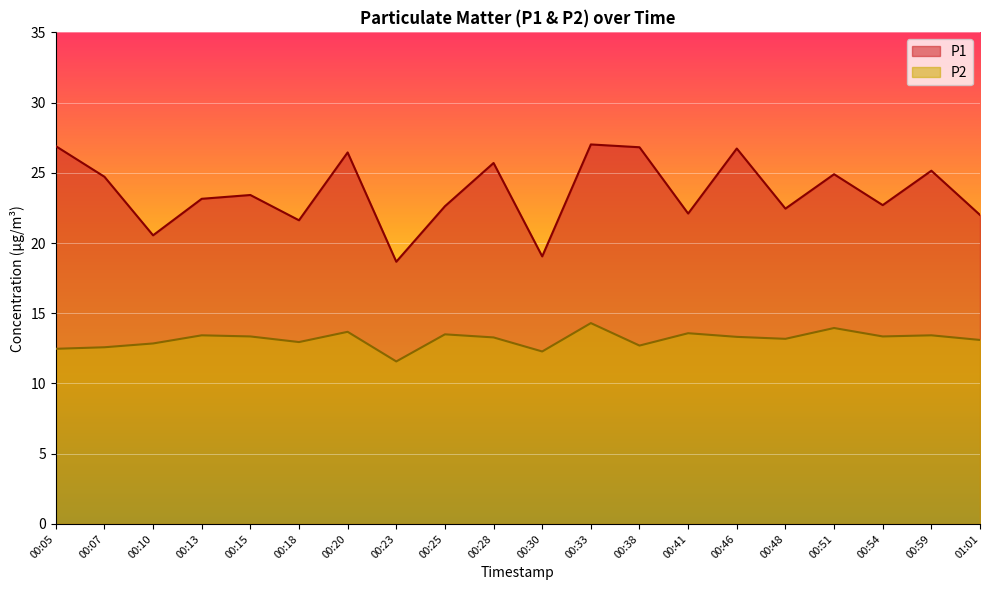

The P1 series shows 18.7 at 00:23. True or false?

True